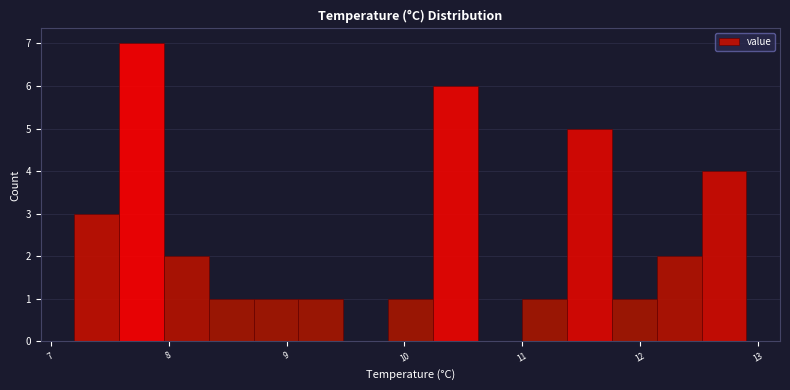

Around what value on the x-axis is the tallest bar? Give the approximate position of its centre, as read against the axis.

7.8